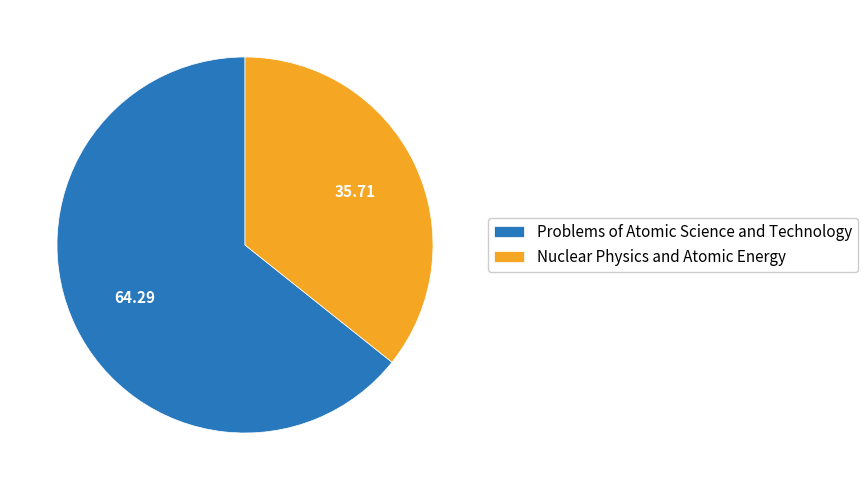

True or false: Problems of Atomic Science and Technology accounts for 64% of the total.

True